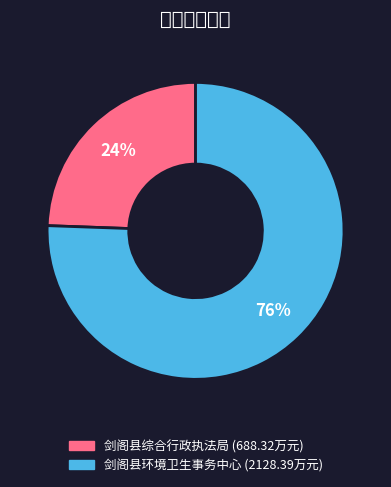

Which category has the biggest portion of the pie?

剑阁县环境卫生事务中心